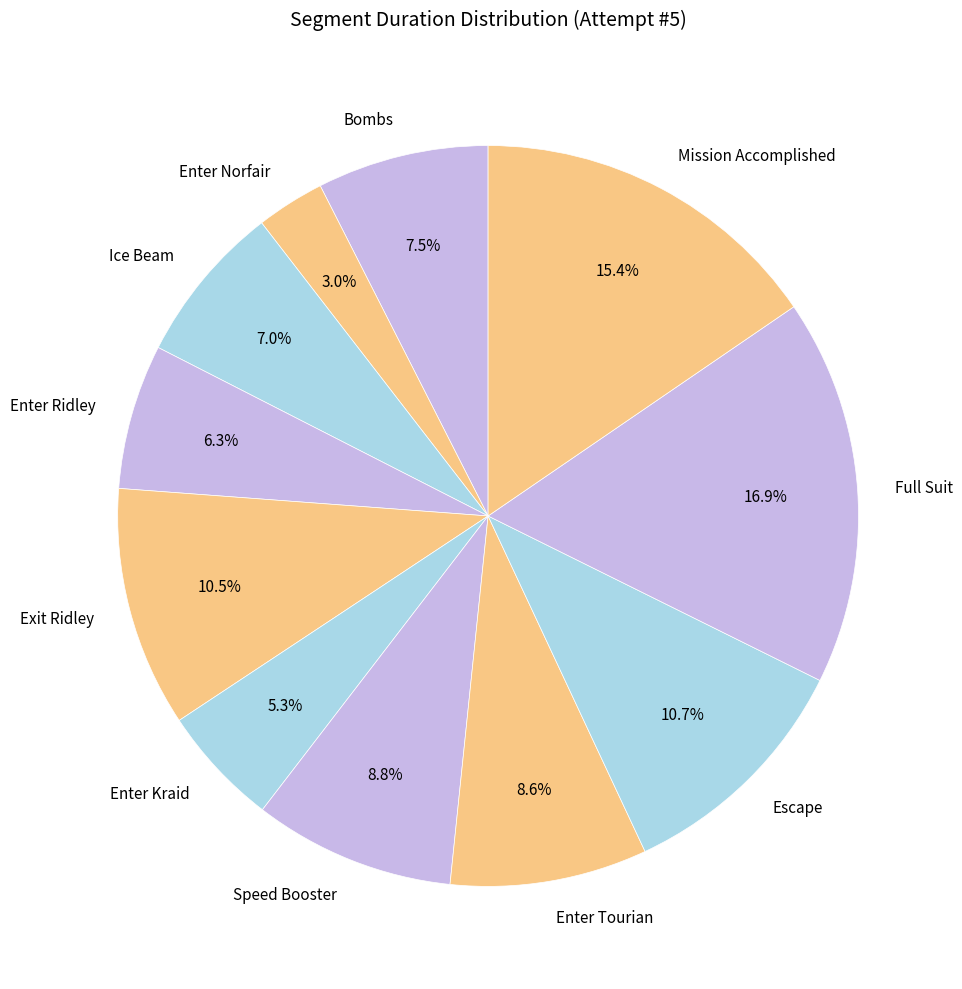

Count the number of slices in the pie.

11